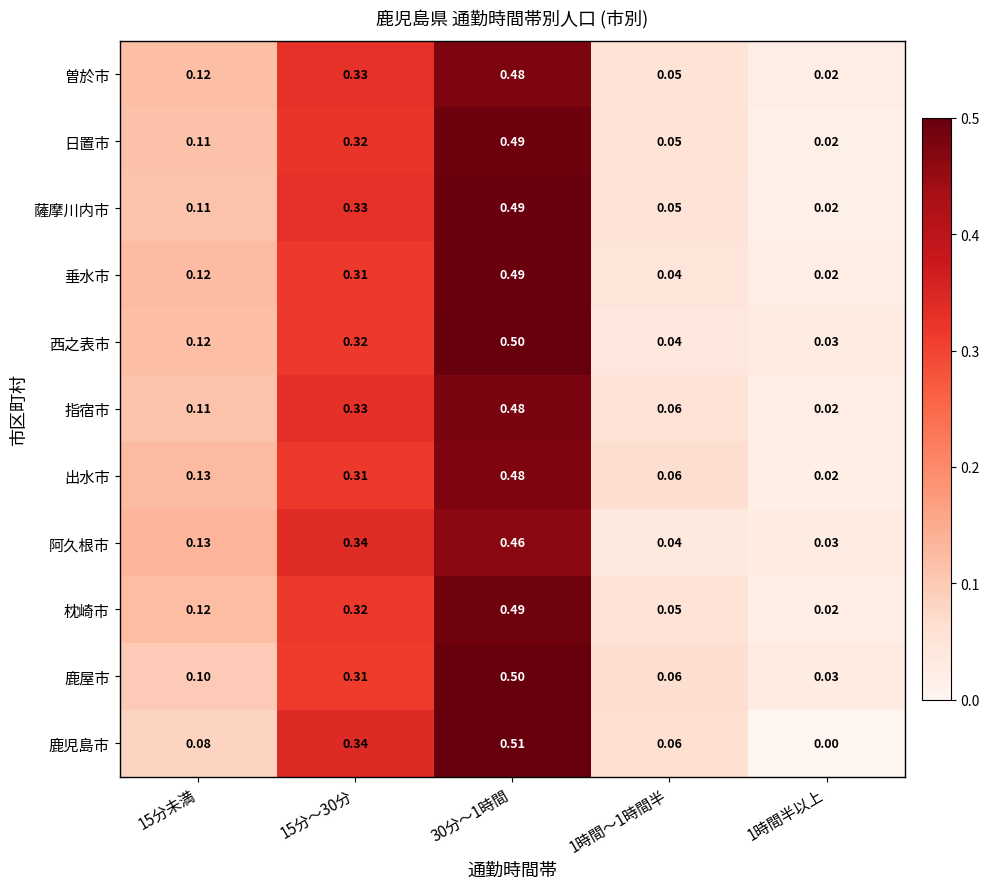

Is the value of 指宿市 at 1時間～1時間半 greater than the value of 阿久根市 at 15分～30分?

No